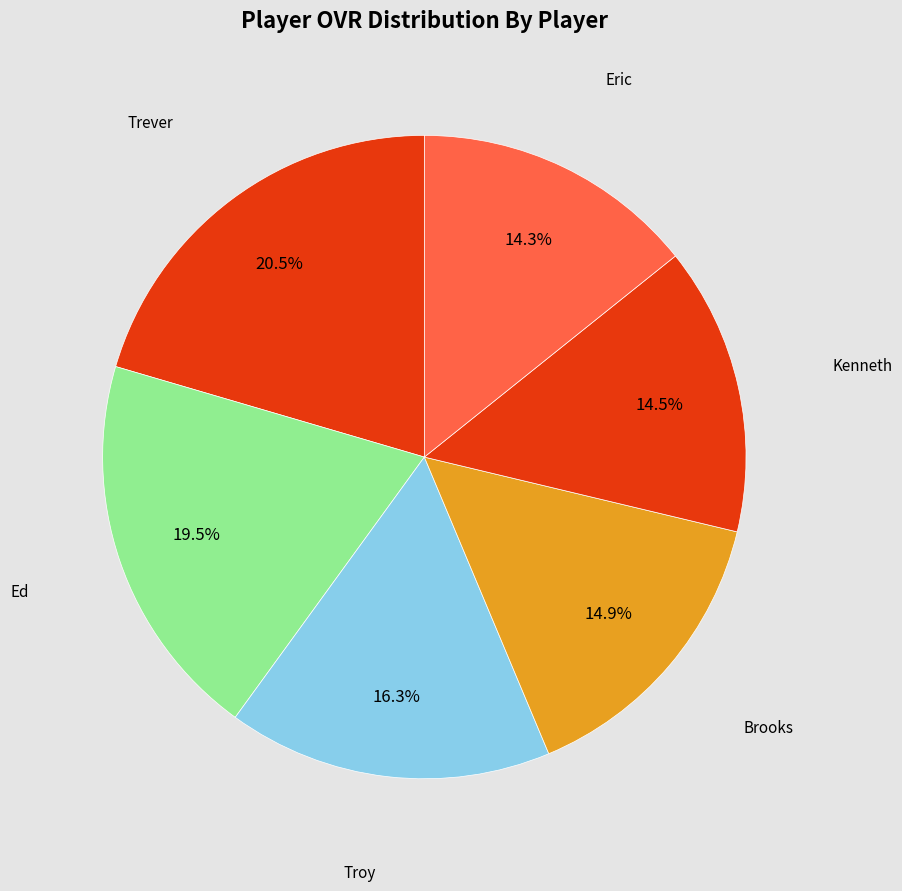

Count the number of slices in the pie.

6